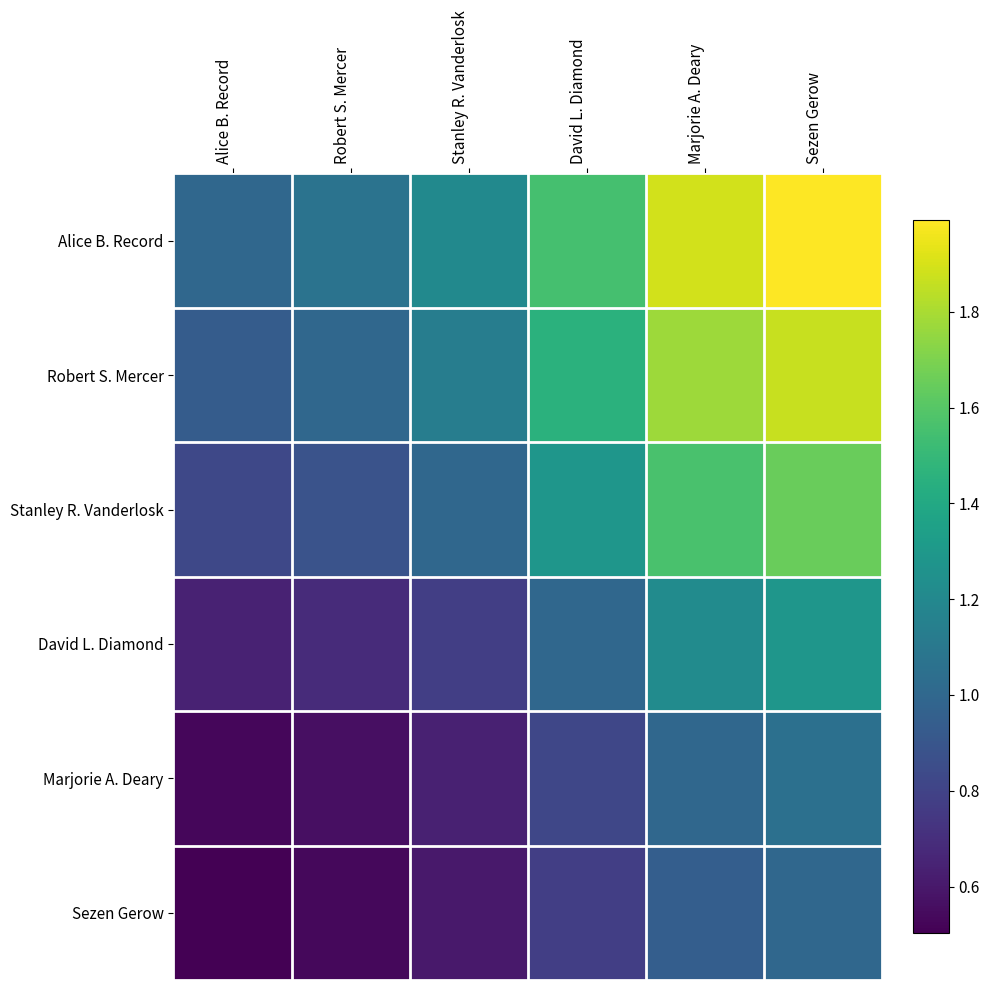

What is the total value across all series at Marjorie A. Deary?

8.4